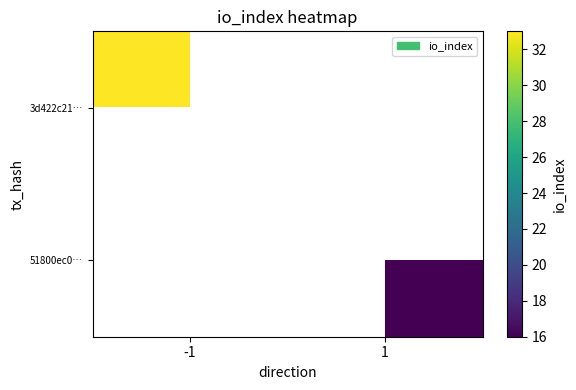

The 51800ec0… series shows 26.0 at 1. True or false?

False